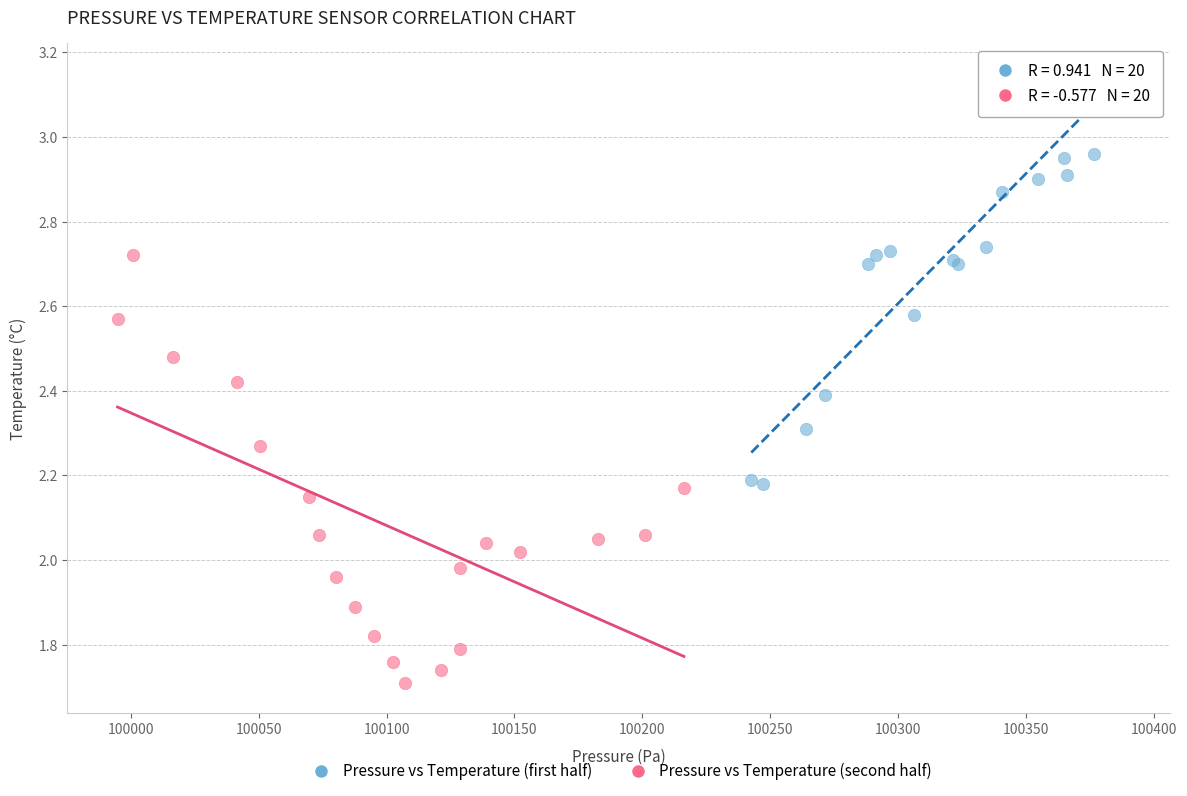

Which series contains the lowest Y value?

Pressure vs Temperature (second half)